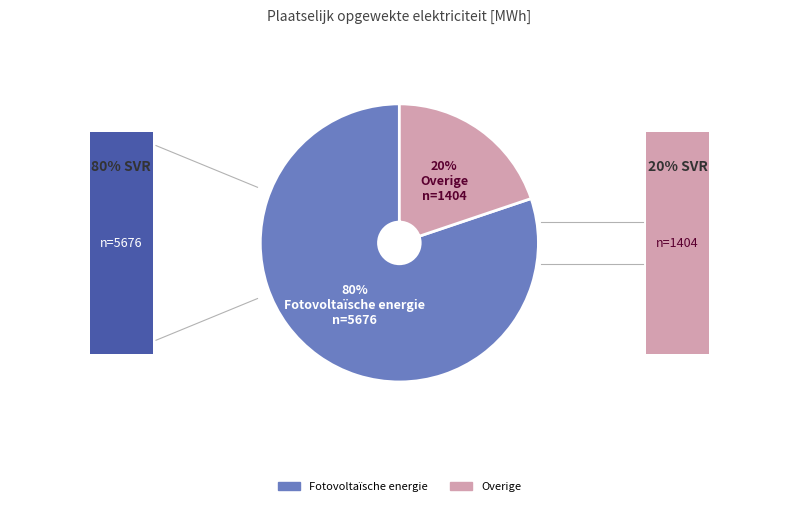

Is it true that Fotovoltaïsche energie is 80% of the pie?

True